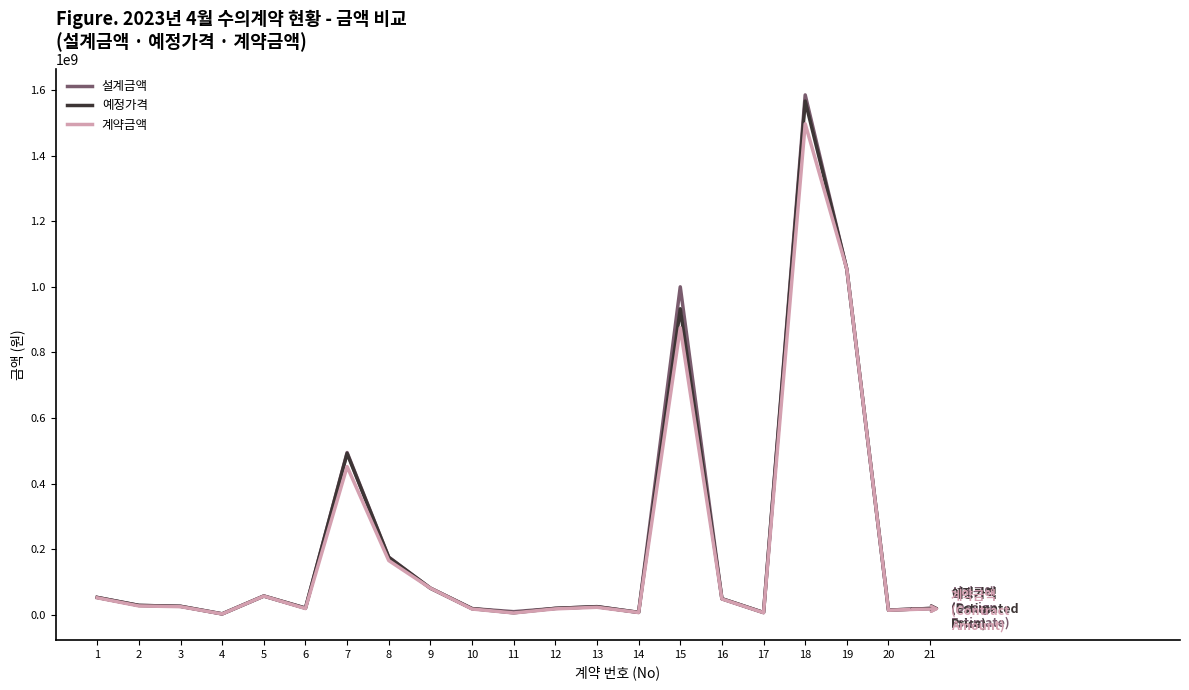

Which category has the highest value across all series?

18